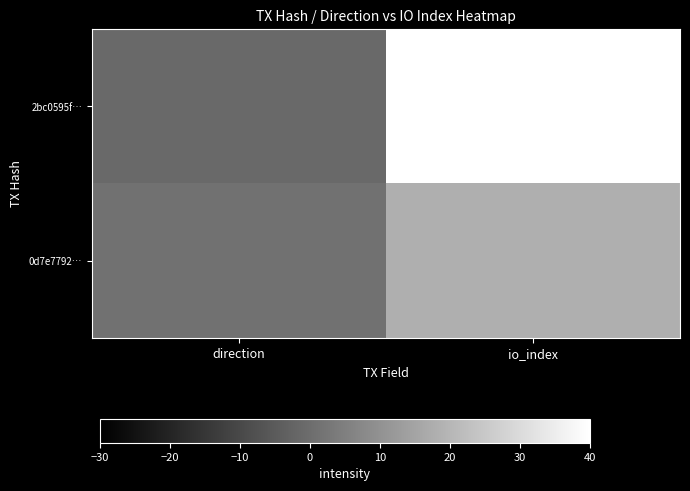

Reading left to right, transcribe all the data shown in this chart.

2bc0595f…: direction=-1	io_index=174
0d7e7792…: direction=1	io_index=18